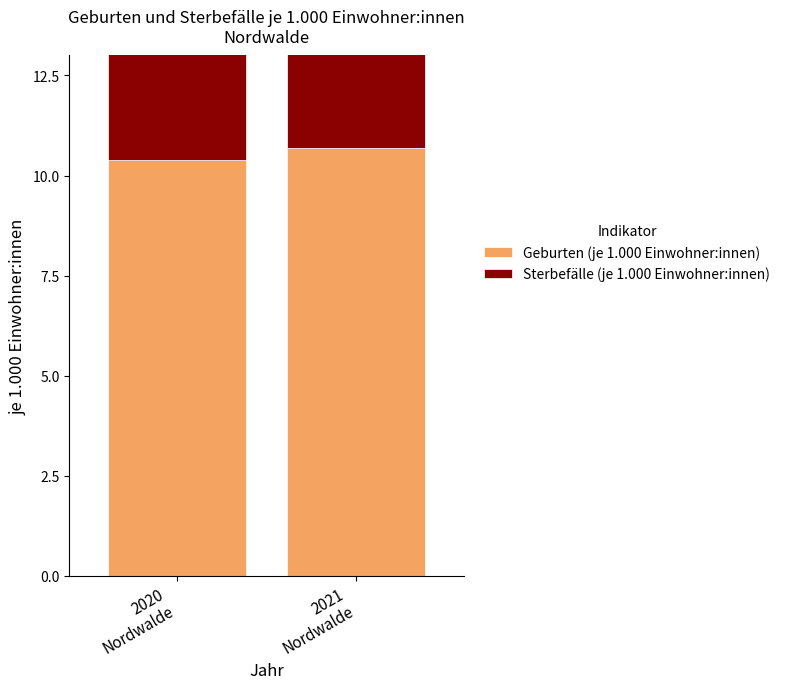

Which series has the largest total across all categories?

Sterbefälle (je 1.000 Einwohner:innen)